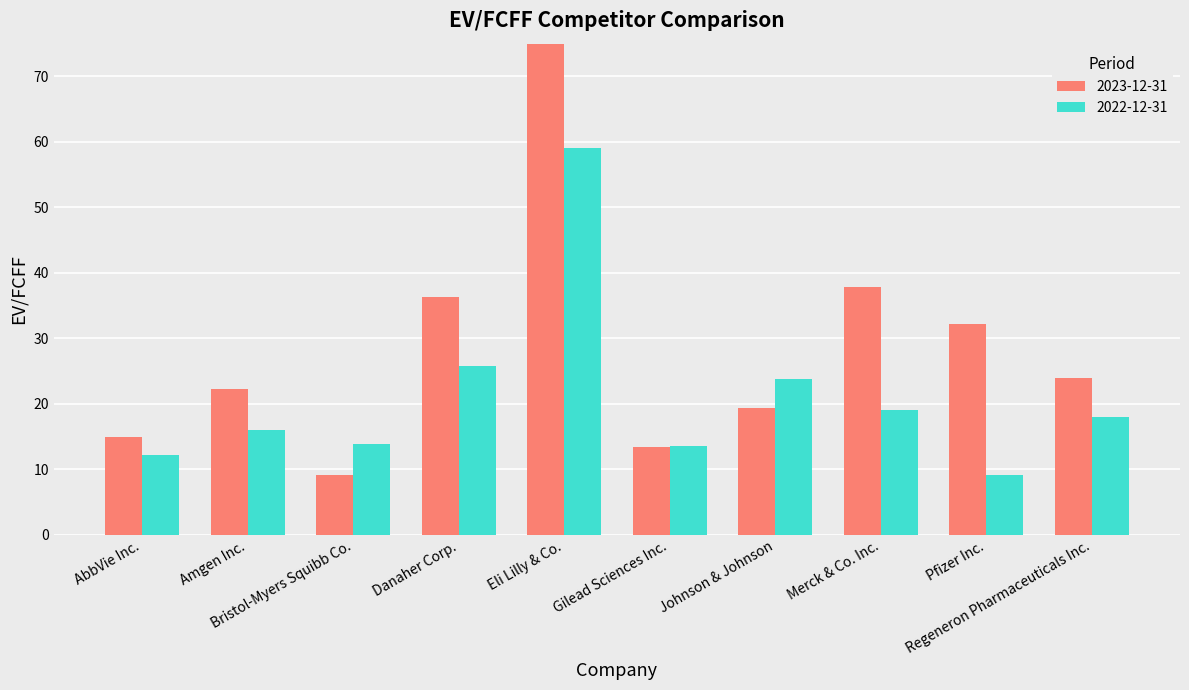

At Eli Lilly & Co., list the series in order from largest to smallest.

2023-12-31, 2022-12-31